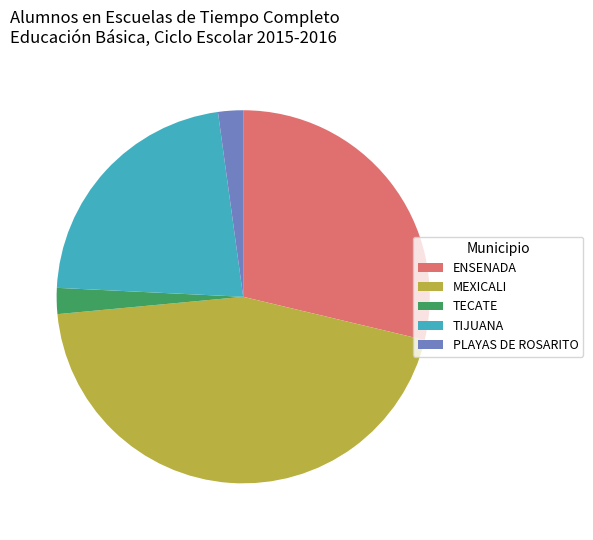

Is TECATE the majority of the pie?

No